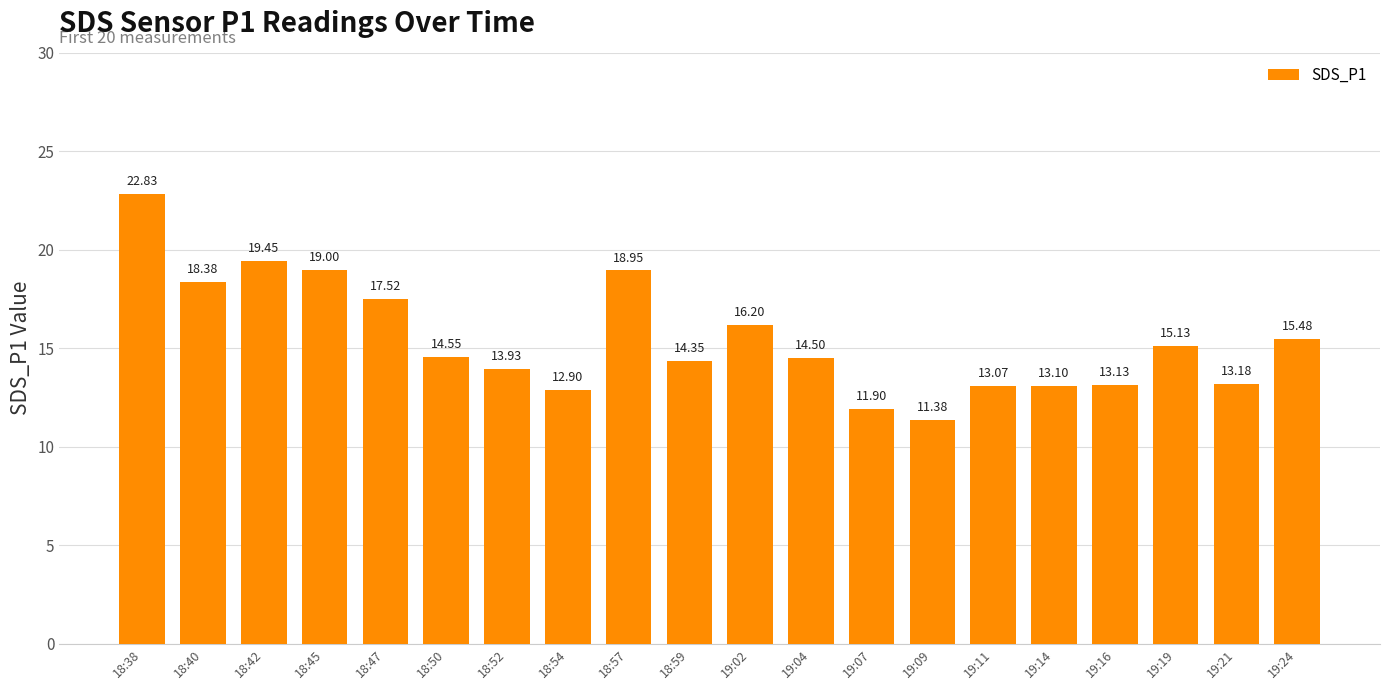

What is the sum of all values?

308.9